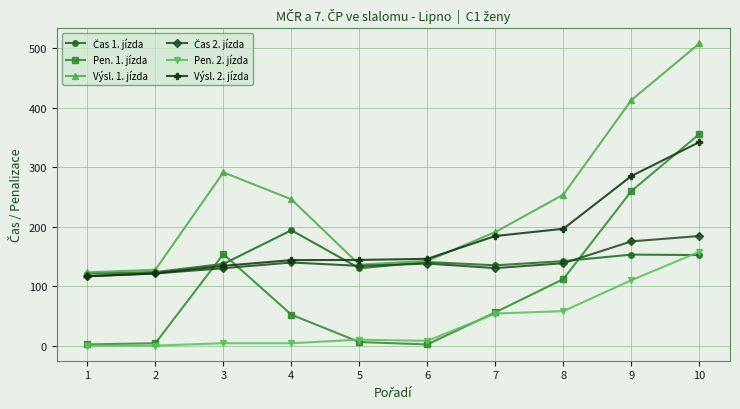

What value does the Pen. 1. jízda series have at 3?

154.0